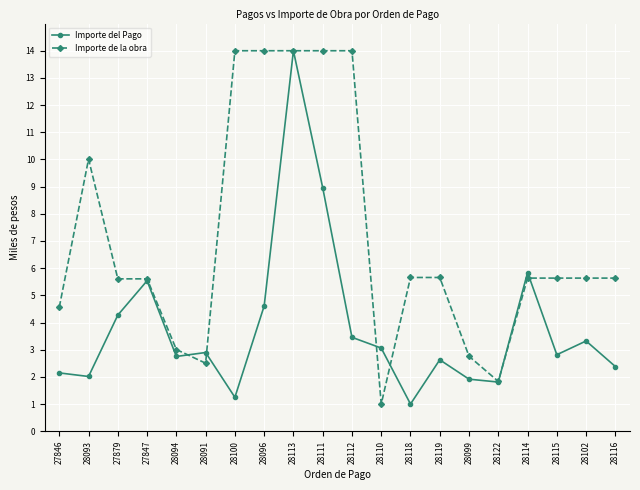

At how many categories does at least one series exceed 4?

15